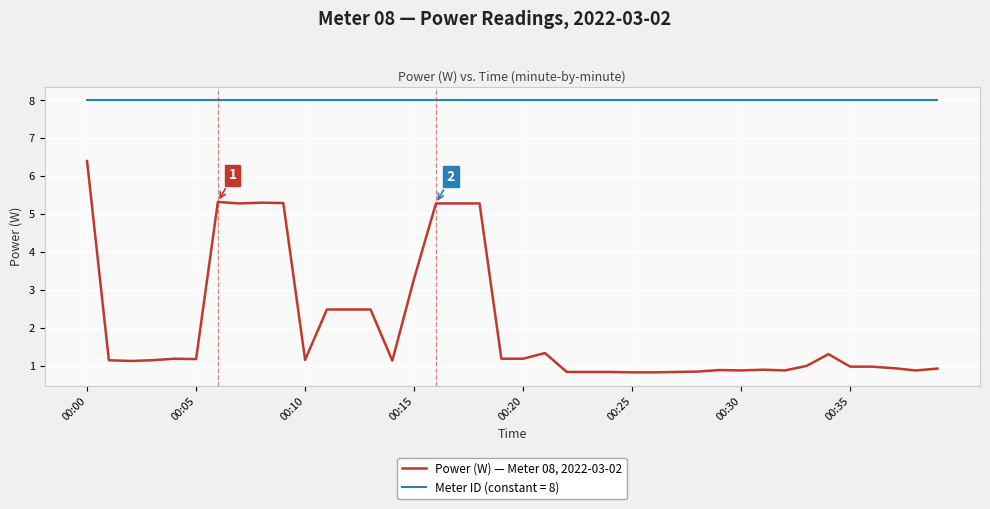

True or false: Meter ID (constant = 8) and Power (W) — Meter 08, 2022-03-02 intersect in this chart.

False